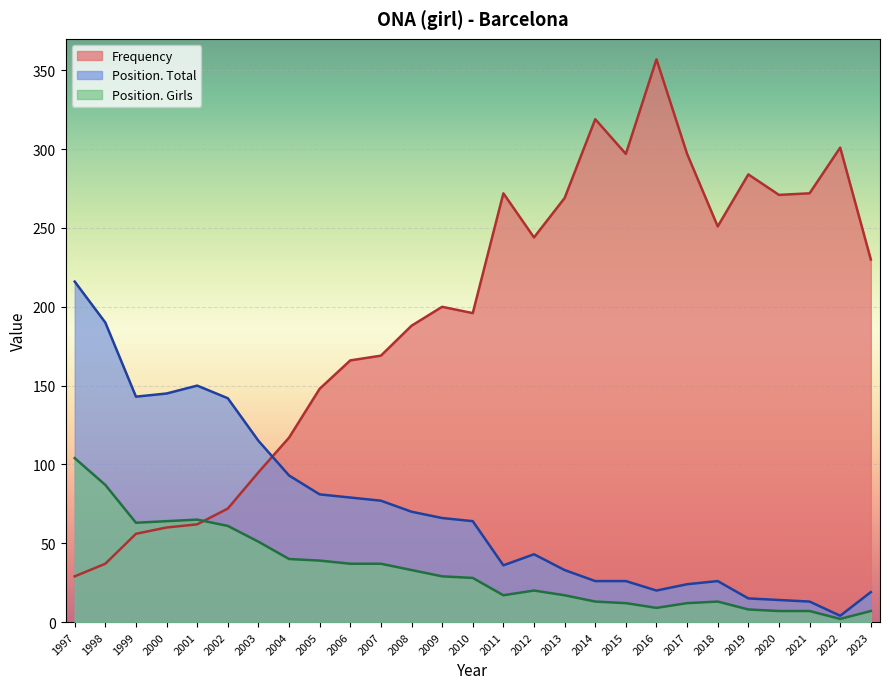

True or false: Position. Girls and Frequency intersect in this chart.

True